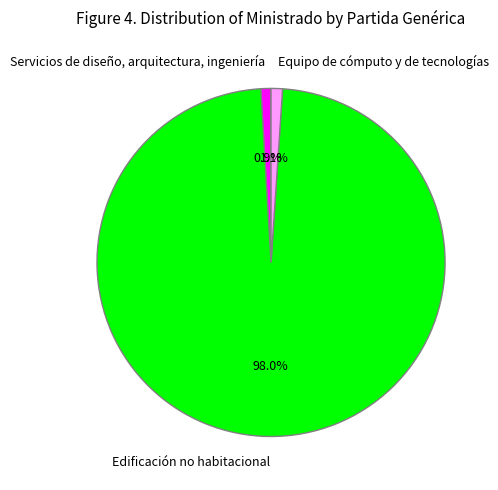

Does any single category account for the majority?

Yes